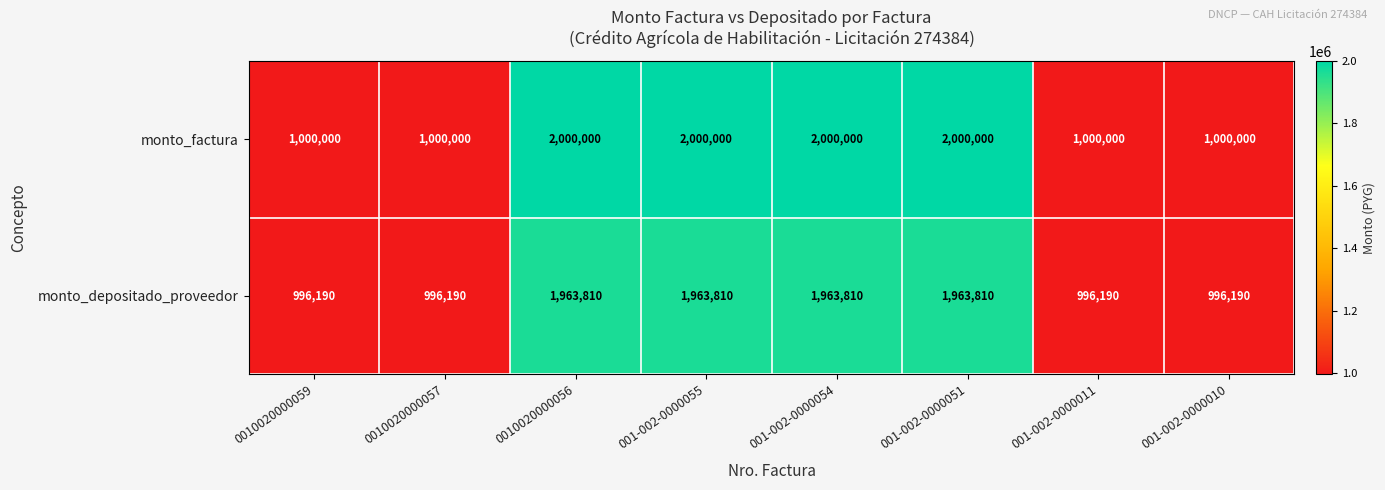

What is the lowest value of the monto_factura series?

1000000